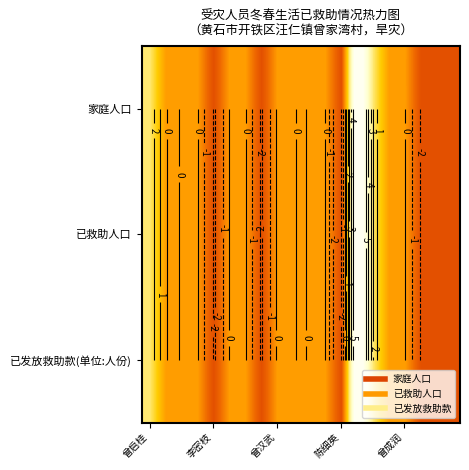

What is the difference between the second highest and second lowest values in the 已发放救助款(单位:人份) series?

4.3